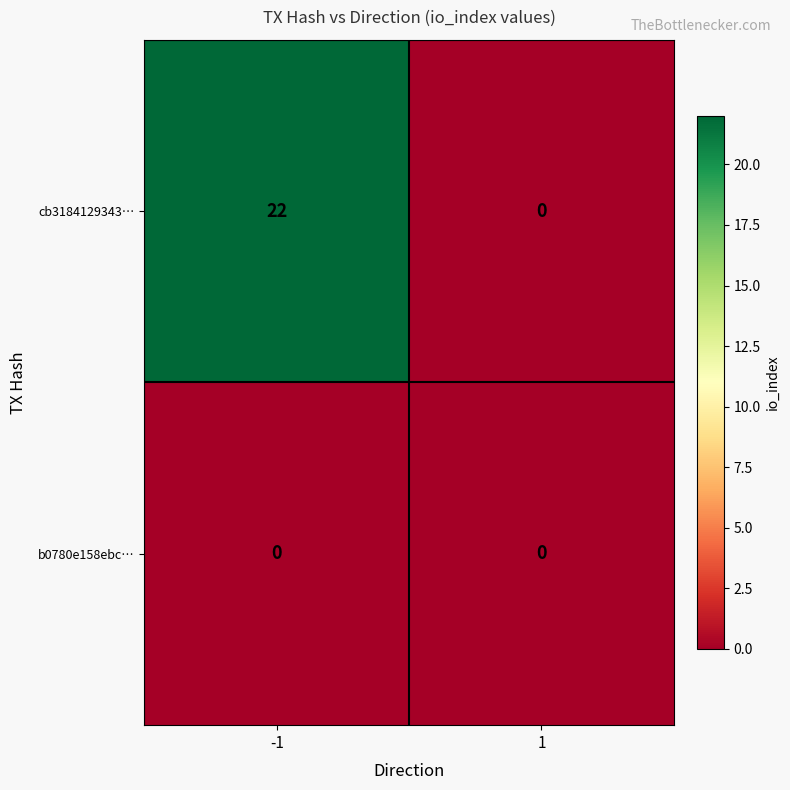

List the series in order of their peak value, lowest first.

b0780e158ebc…, cb3184129343…